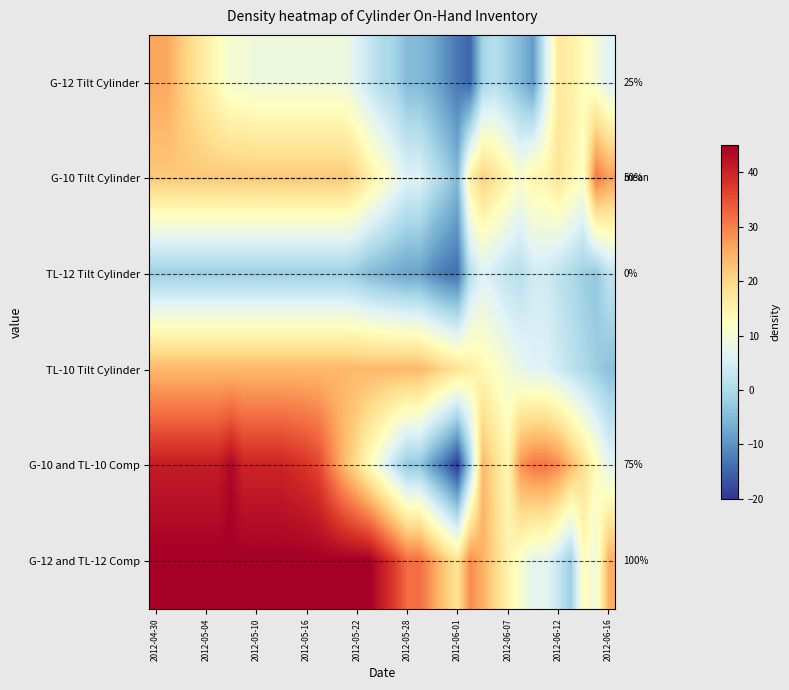

Rank the series by their maximum value, from highest to lowest.

G-12 and TL-12 Comp, G-10 and TL-10 Comp, G-10 Tilt Cylinder, G-12 Tilt Cylinder, TL-10 Tilt Cylinder, TL-12 Tilt Cylinder